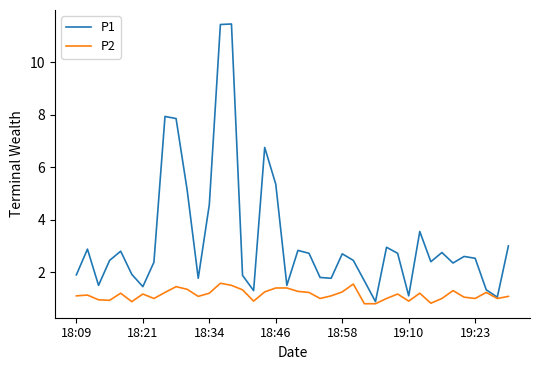

What is the highest value of the P2 series?

1.6